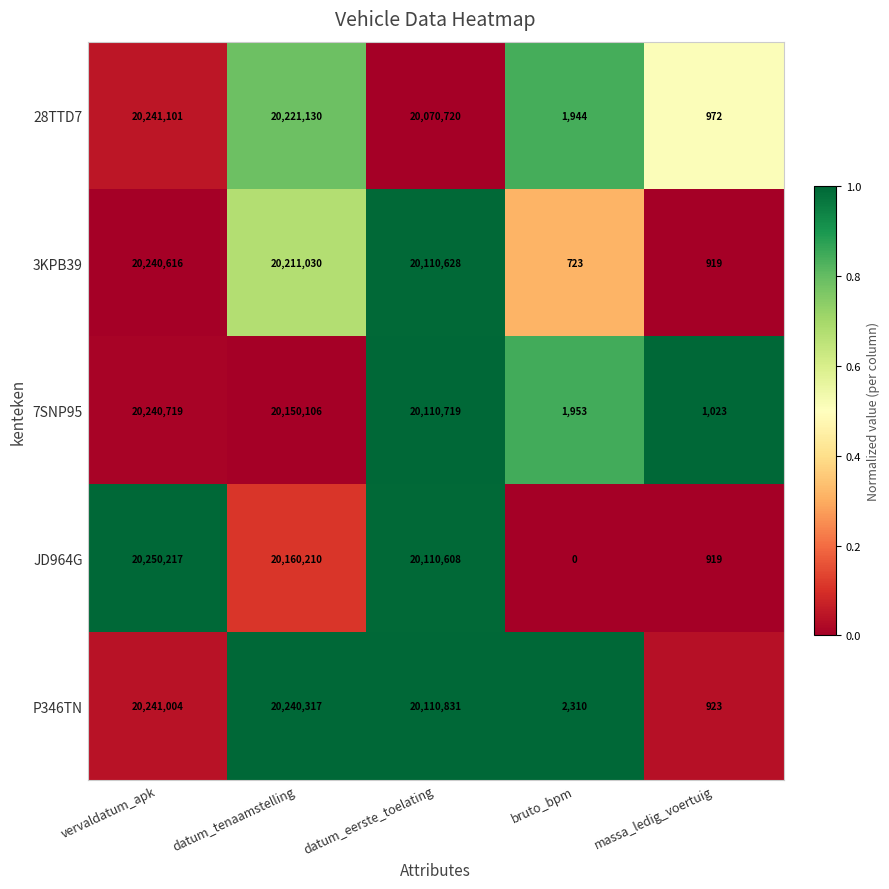

Which series changed the most between vervaldatum_apk and bruto_bpm?

JD964G